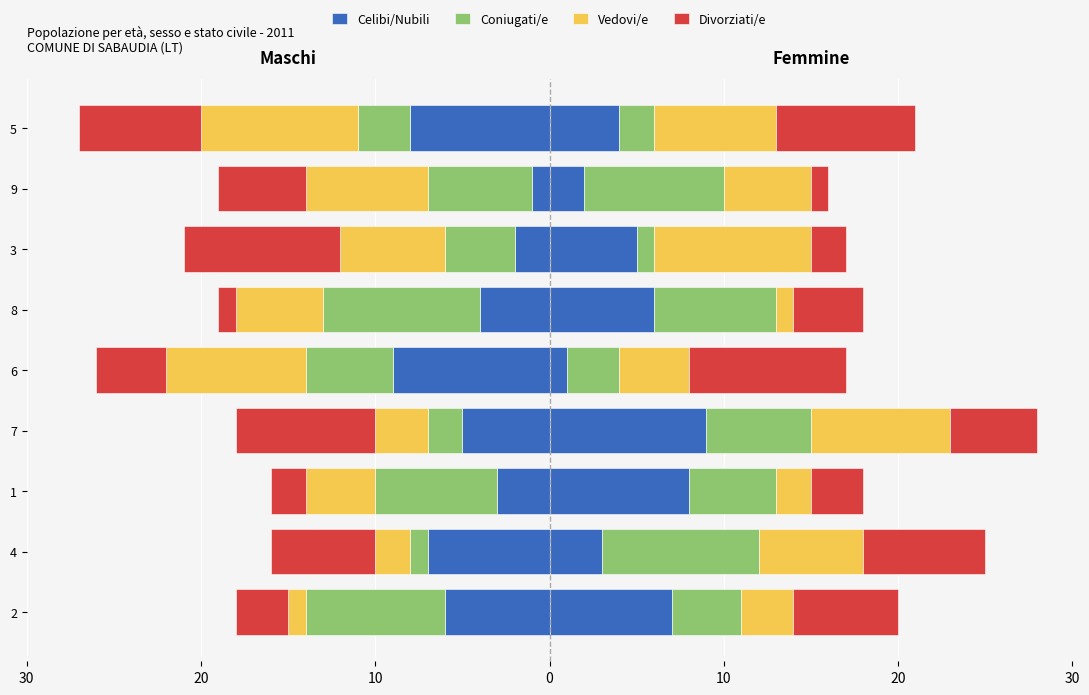

What is the minimum value for Divorziati/e?

-9